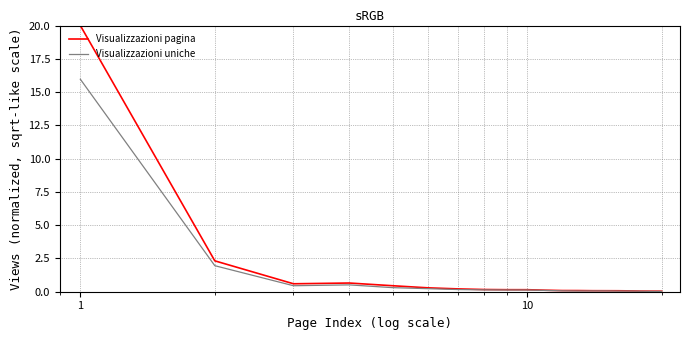

What is the highest value of the Visualizzazioni pagina series?

20.0